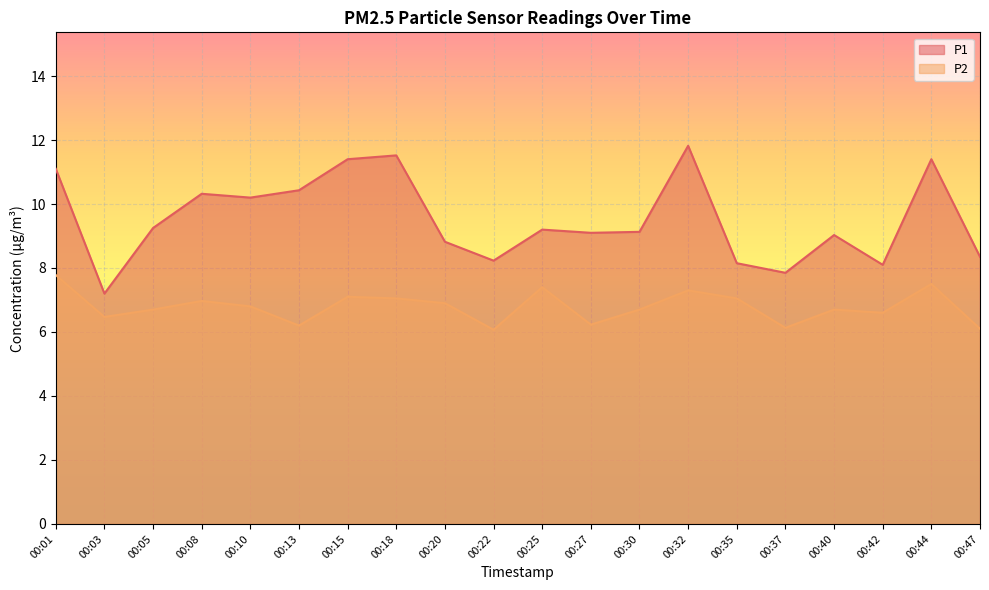

How many lines are shown in the chart?

2